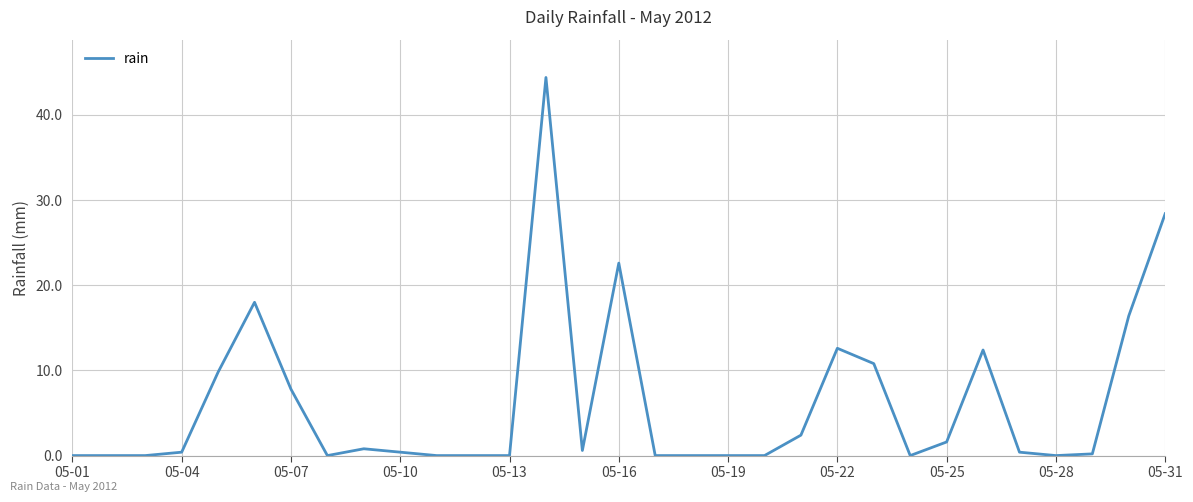

What is the difference between the maximum and minimum values?

44.4